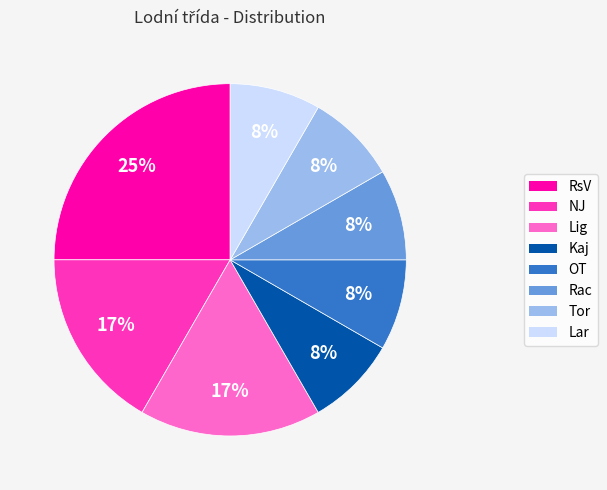

To the nearest percent, what percentage of the pie is Tor?

8%